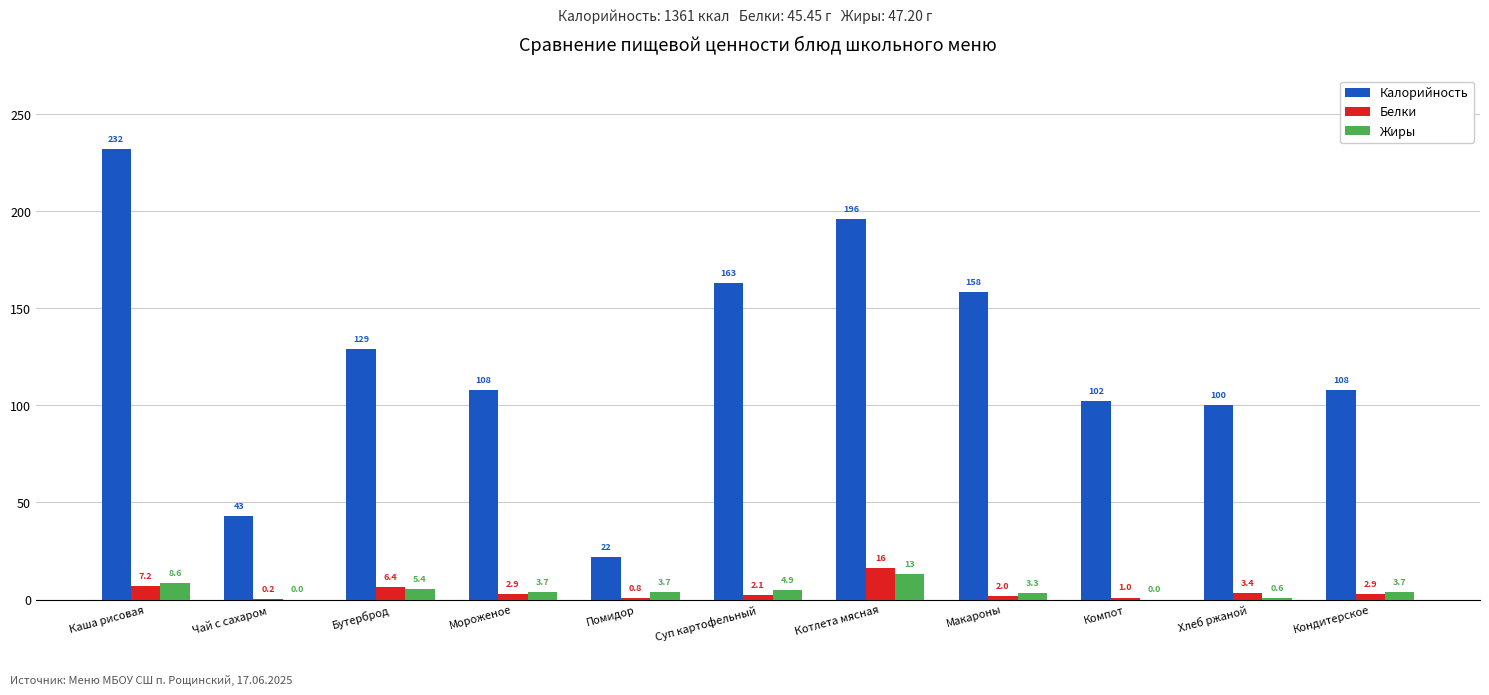

Between Суп картофельный and Хлеб ржаной, which series saw the biggest shift?

Калорийность